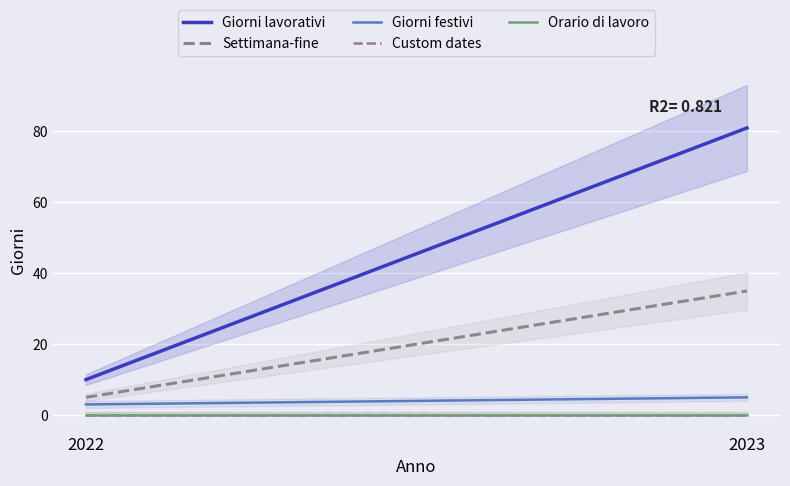

Does the chart display data point markers on the line(s)?

No